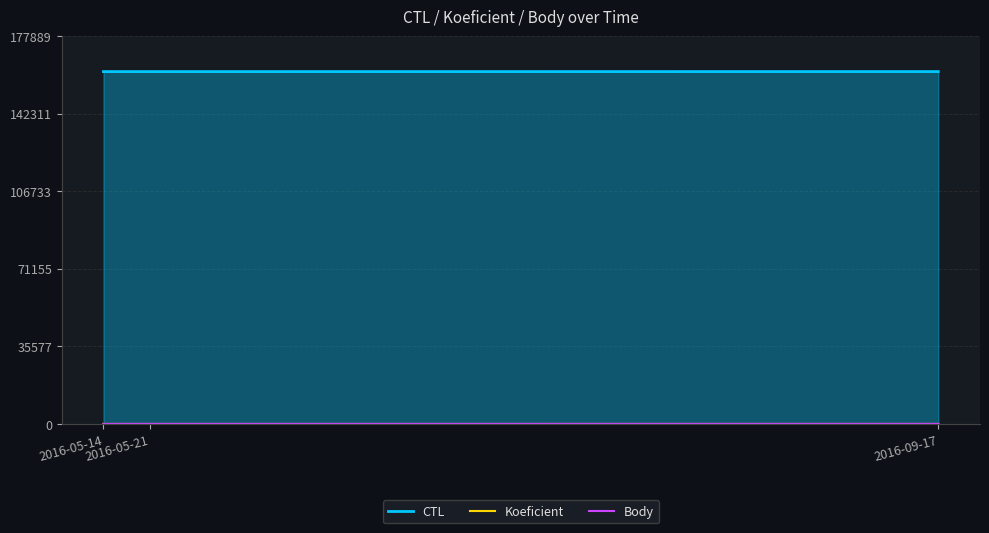

How many data points in CTL are less than 161708?

1